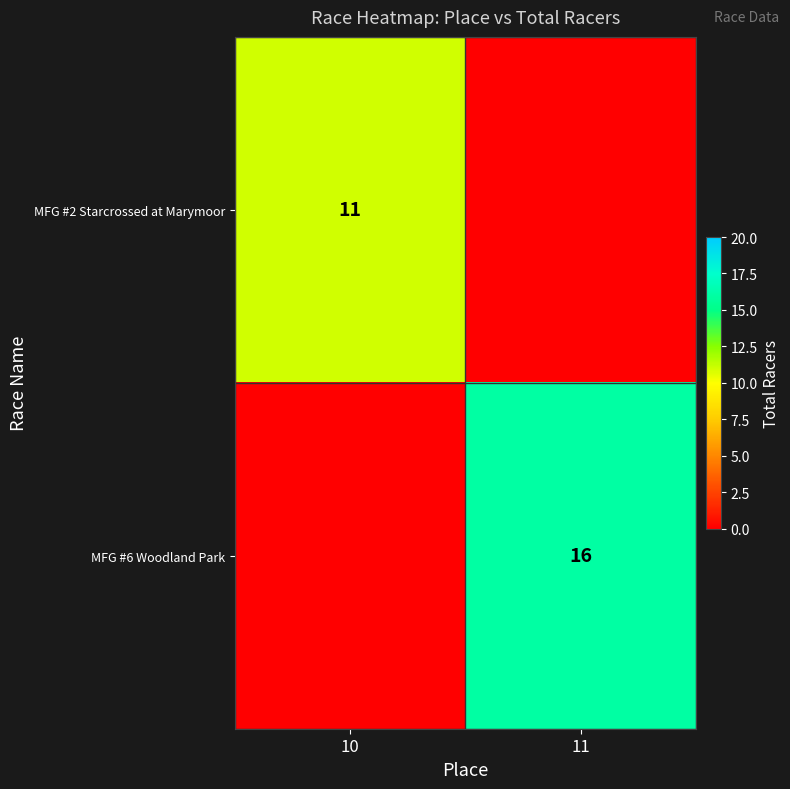

Count the number of categories in the chart.

2